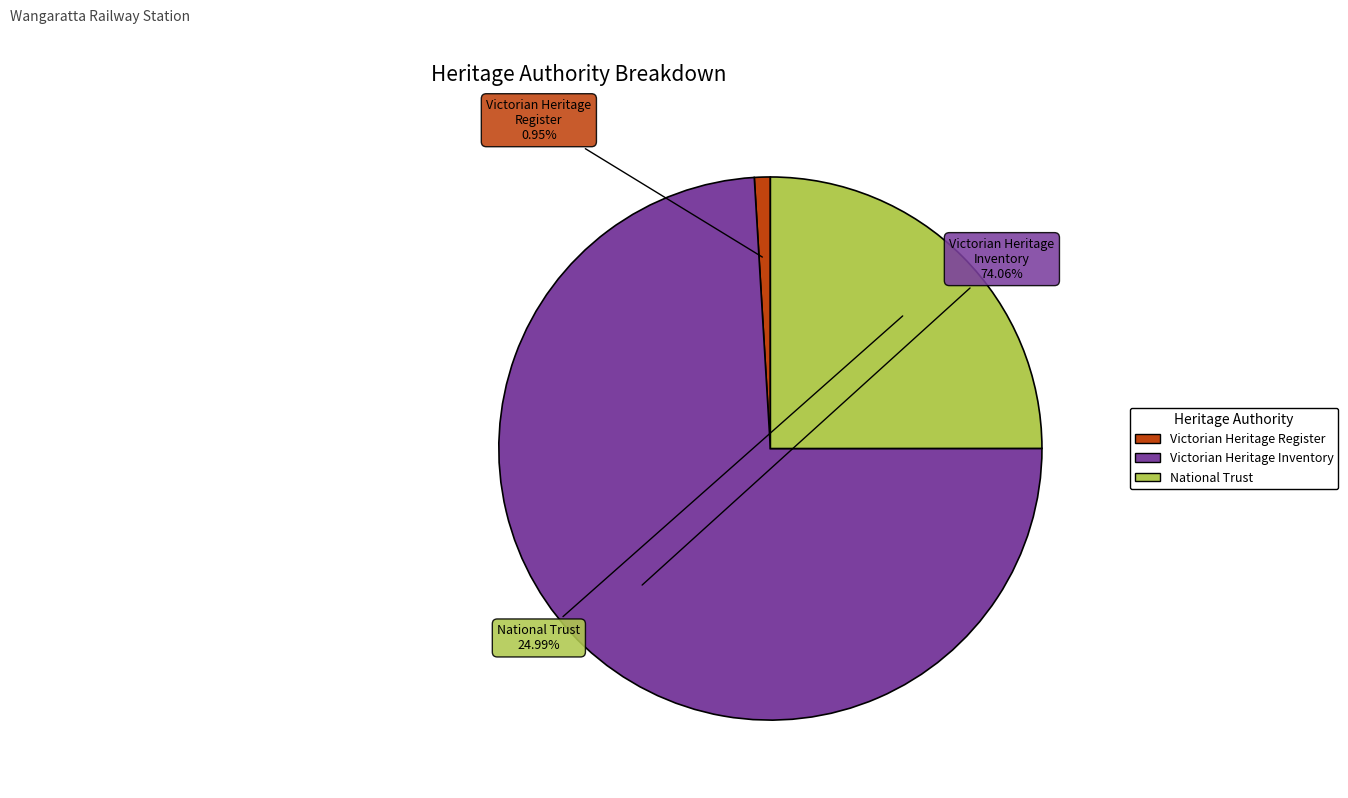

Combined, do National Trust and Victorian Heritage Inventory account for over 50%?

Yes